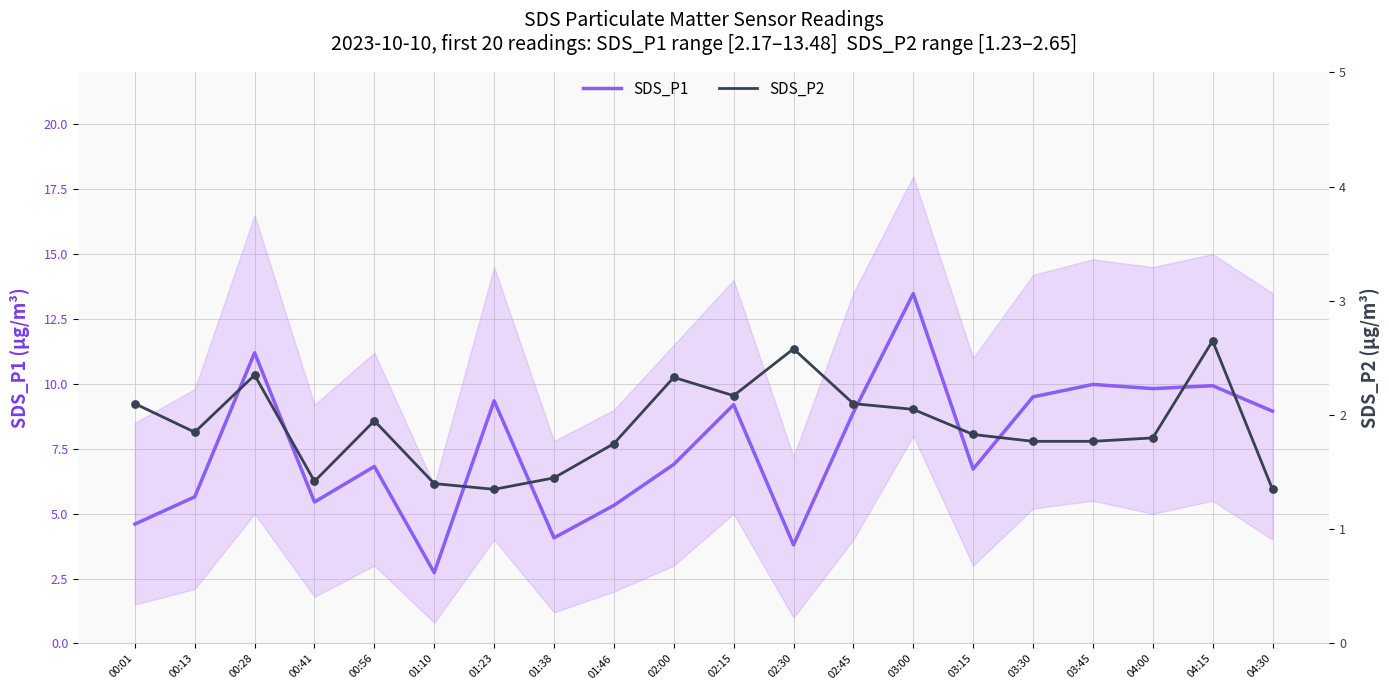

Which series reaches the minimum Y coordinate?

SDS_P2